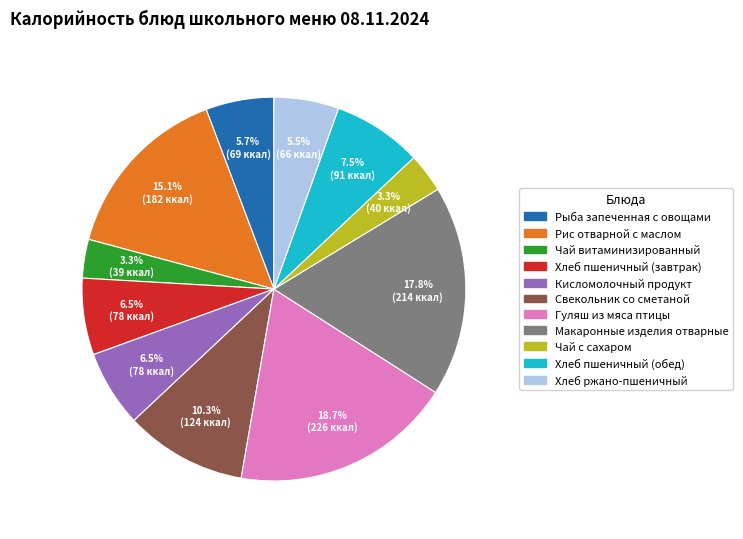

Approximately how many times larger is the value at Хлеб пшеничный (завтрак) compared to Чай с сахаром?

2.0